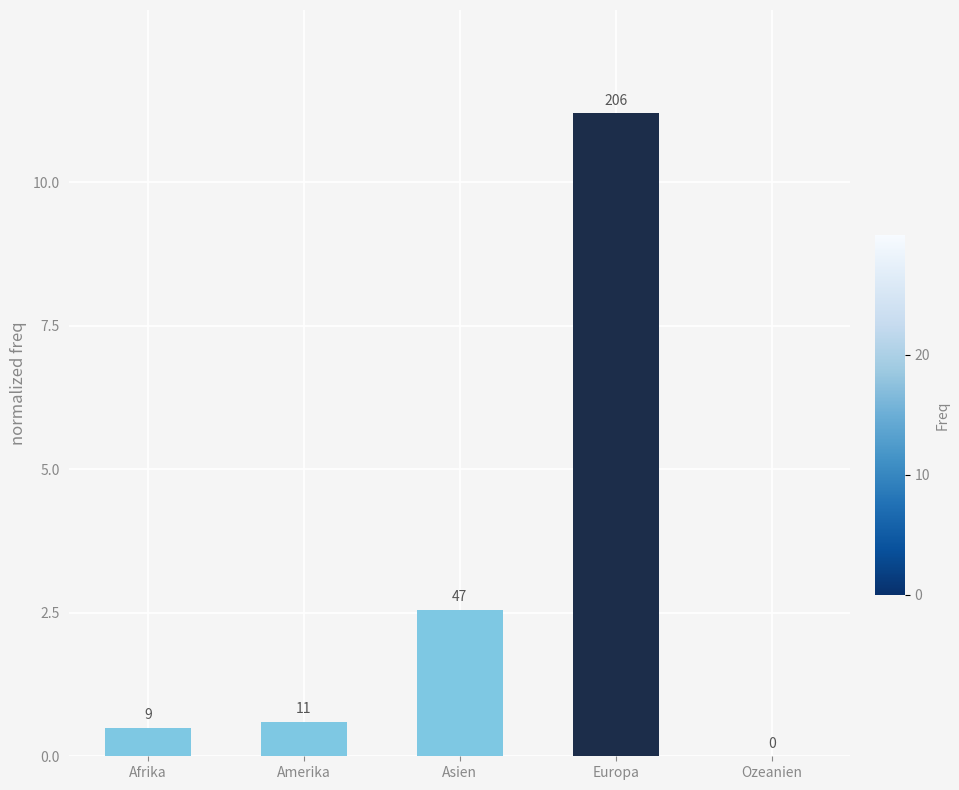

What position from the right is Europa?

2